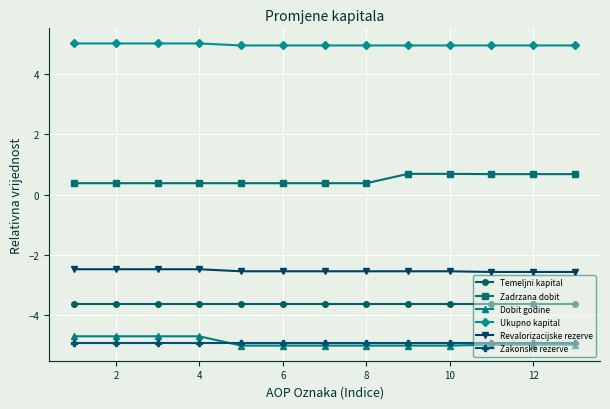

True or false: Dobit godine and Temeljni kapital cross at least once.

False